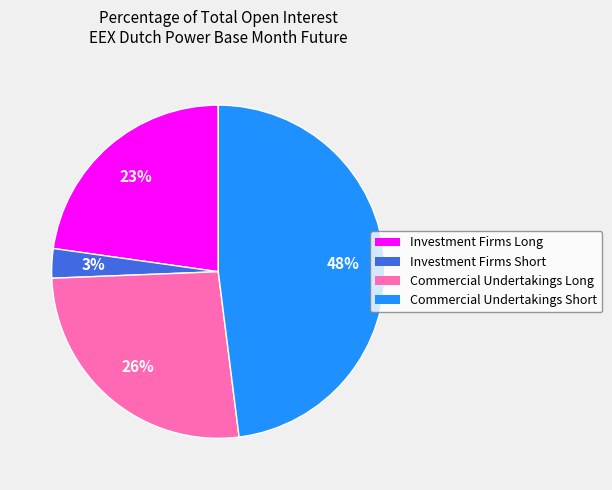

What percentage is the Commercial Undertakings Short slice, to the nearest percent?

48%